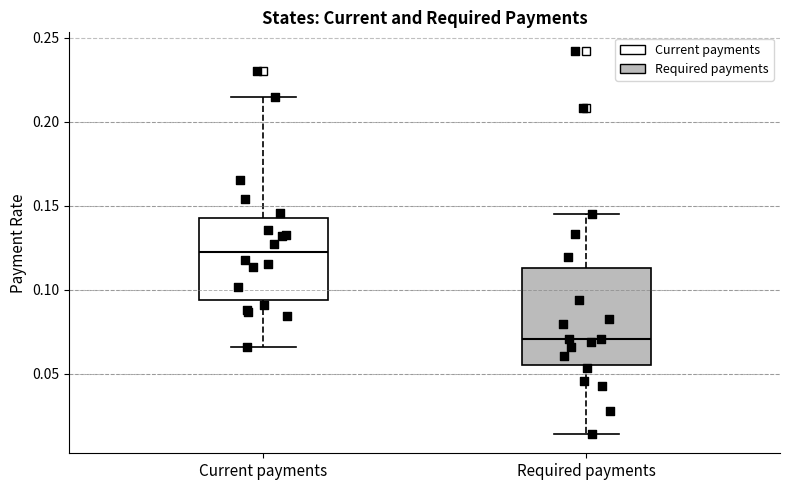

Reading left to right, read every box against the y-axis: the position of its median line, the range the box covers, and the ends of its whiskers. The values are not printed on the chart, so give them approximately, as read against the axis.

Current payments: median 0.120, box 0.095 to 0.145, whiskers 0.065 to 0.215
Required payments: median 0.070, box 0.055 to 0.115, whiskers 0.015 to 0.145